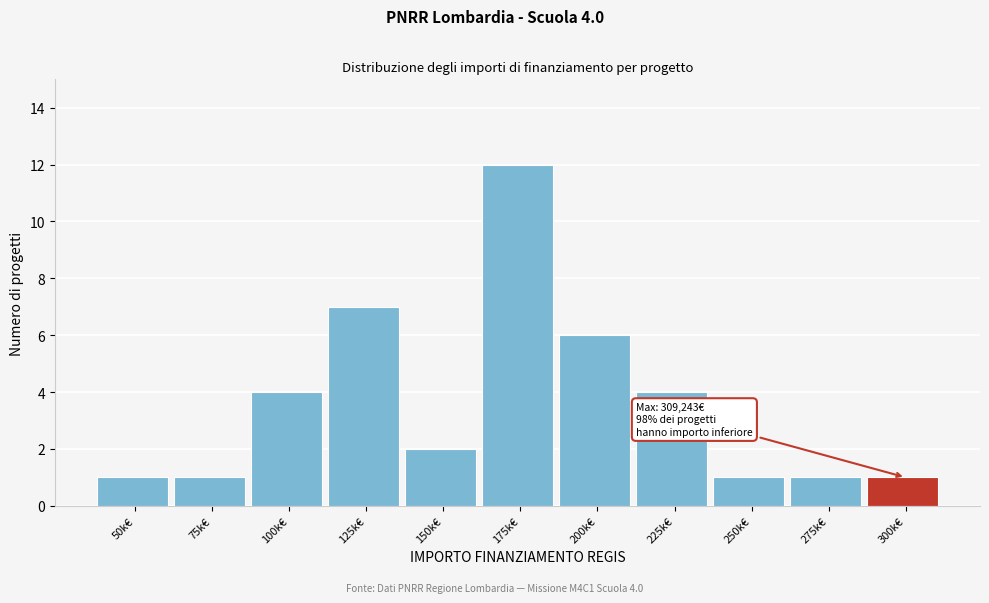

Reading right to left, what are all the values shown in this chart?

1	1	1	4	6	12	2	7	4	1	1